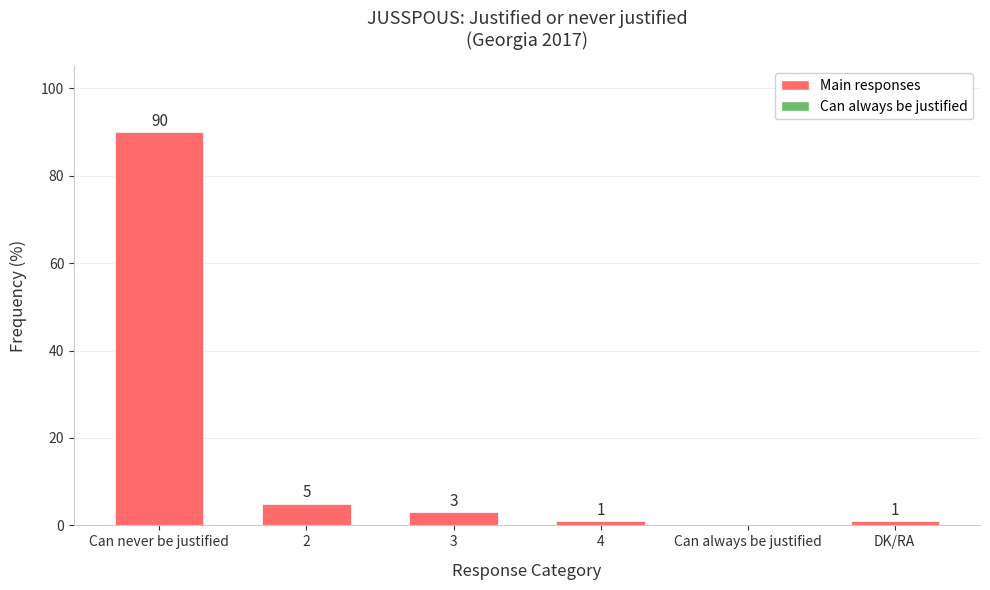

Which category has the highest value across all series?

Can never be justified